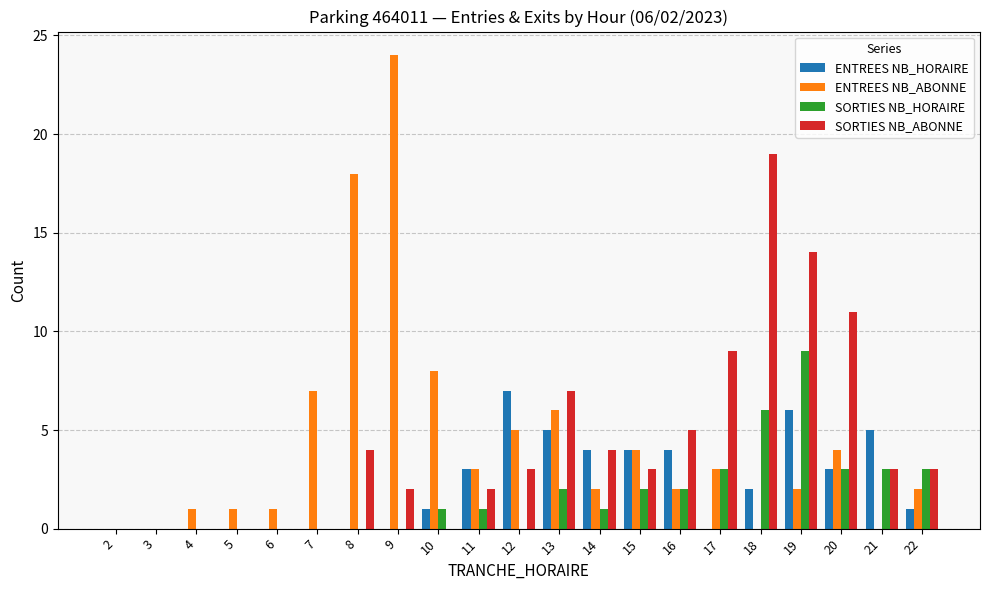

Is the value of ENTREES NB_ABONNE at 5 greater than the value of SORTIES NB_ABONNE at 16?

No